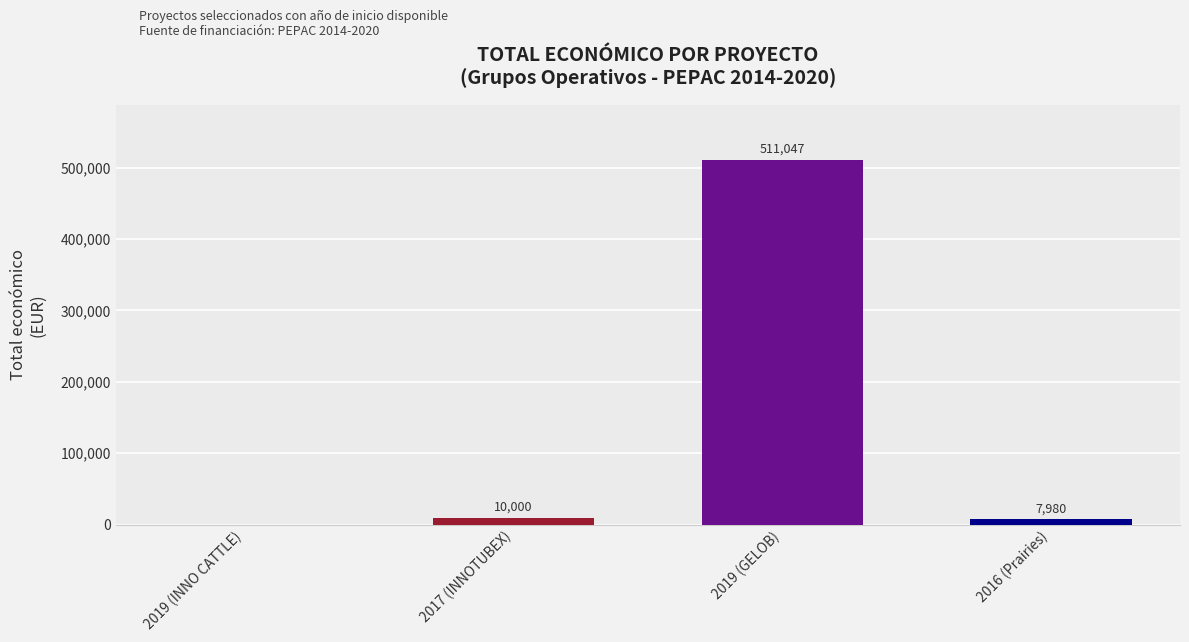

At which category does the chart reach its peak across all series?

2019 (GELOB)